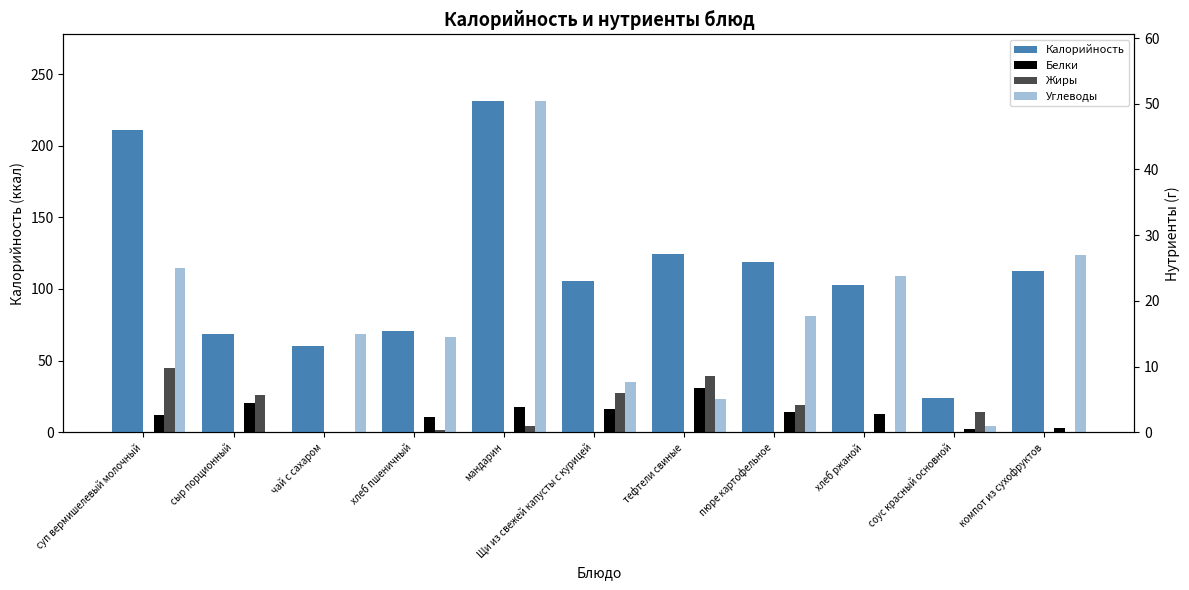

What is the label of the 5th bar from the left?

мандарин